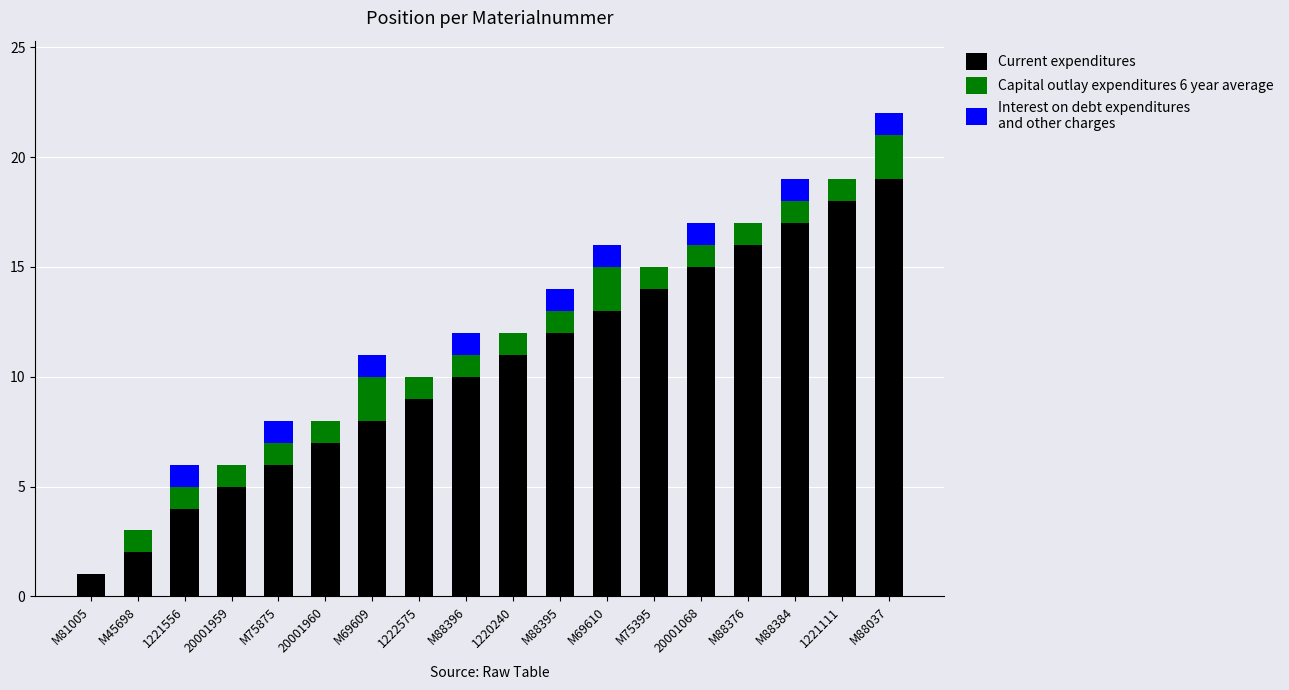

At which category is the sum across all series the highest?

M88037